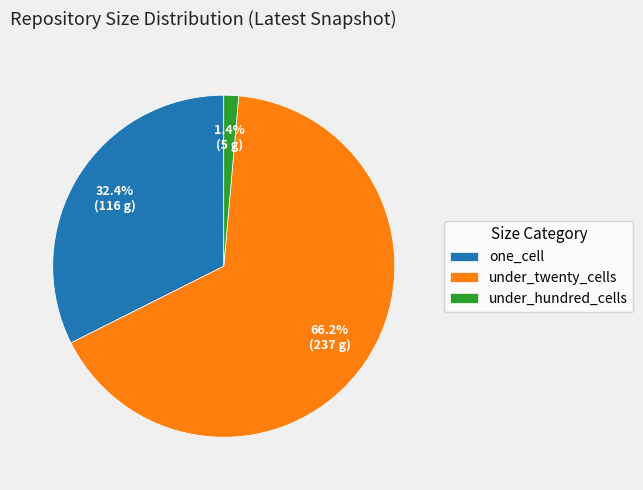

How many segments does this pie chart have?

3